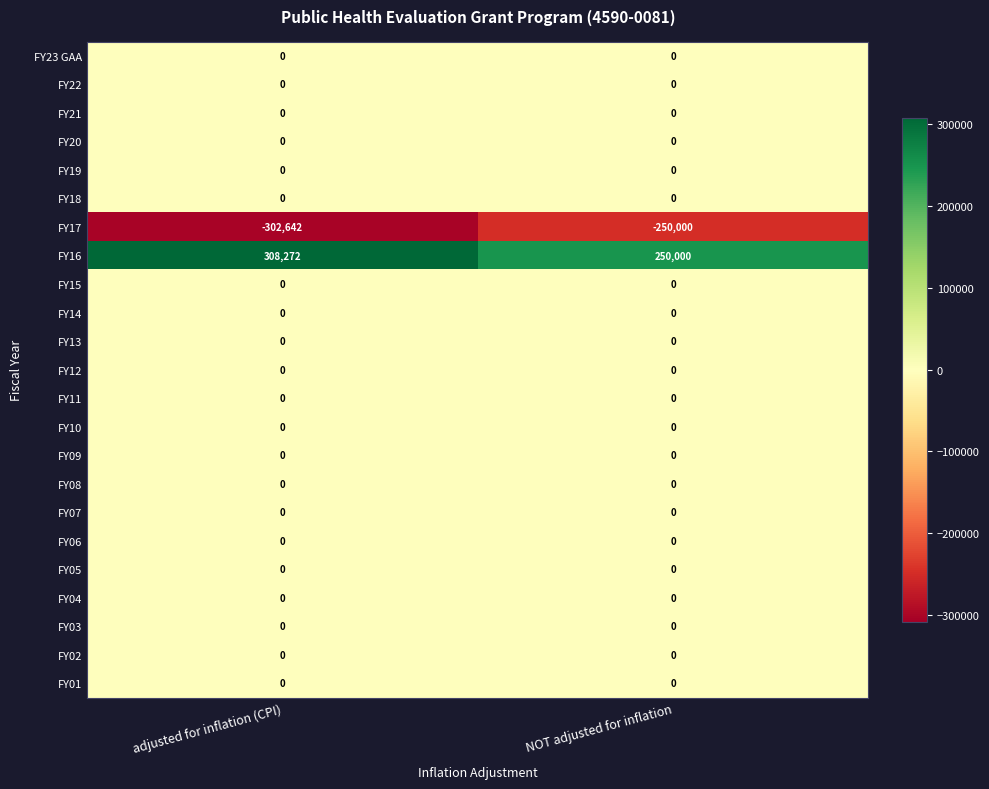

What is the smallest value displayed?

-302642